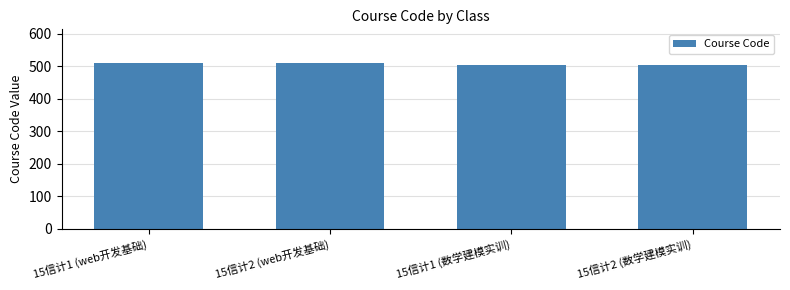

Read the value at 15信计2 (web开发基础).

511